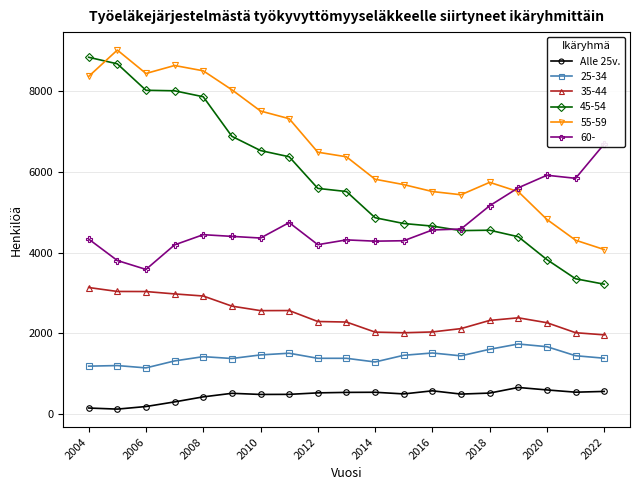

Does the chart display data point markers on the line(s)?

Yes